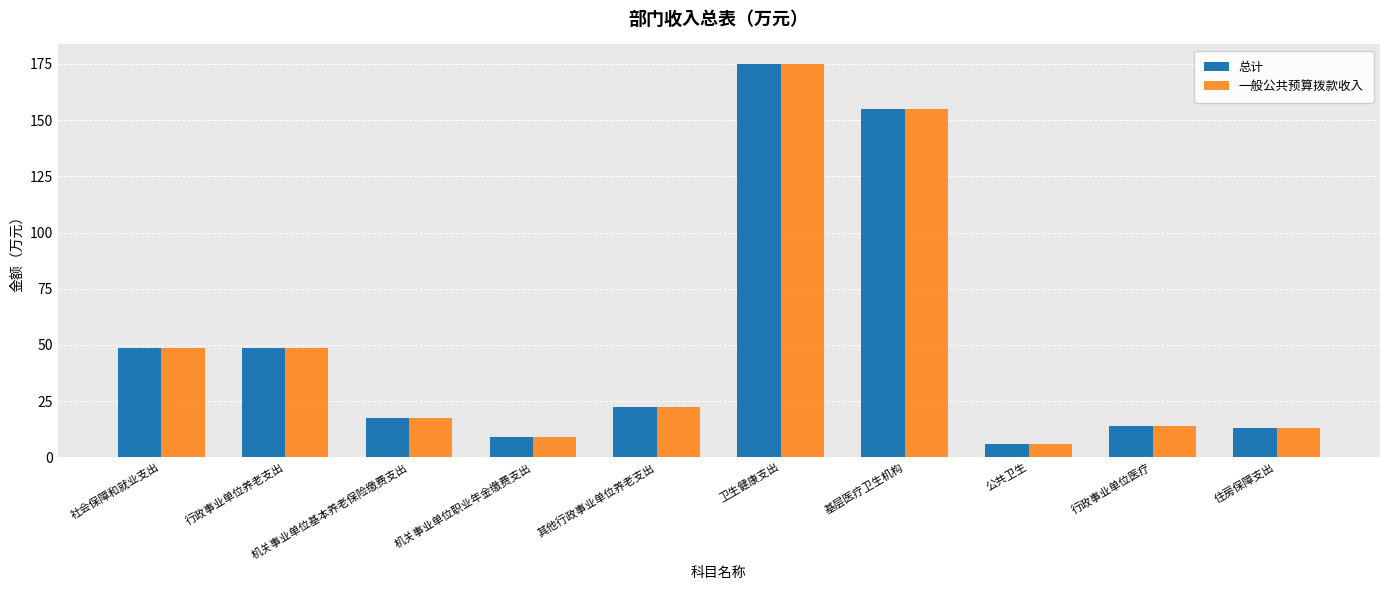

Which category has the highest value in the 一般公共预算拨款收入 series?

卫生健康支出